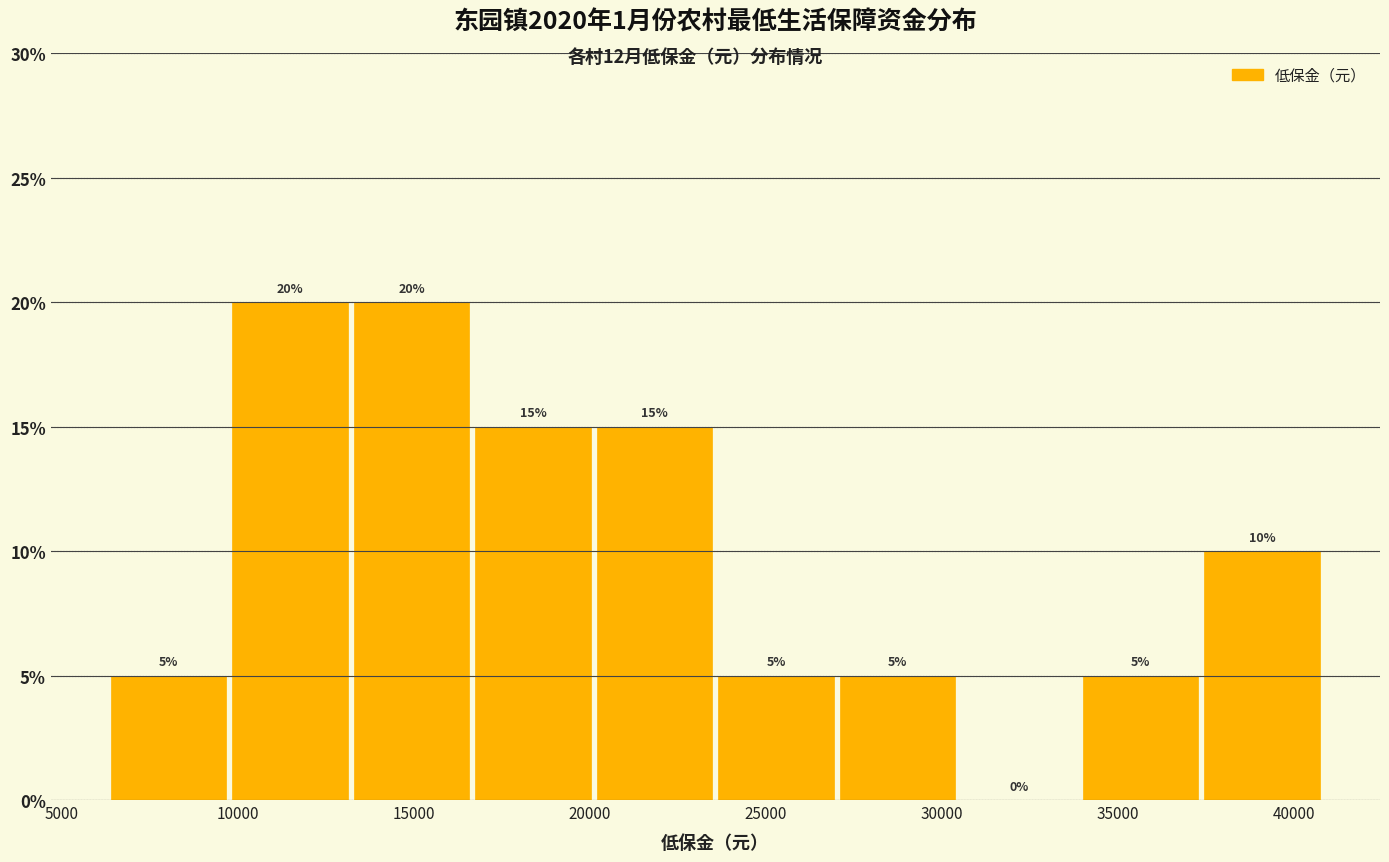

What is the height of the bar covering 20000 to 23500 on the x-axis? The bar edges are not printed on the chart, so give them approximately, as read against the axis.

15